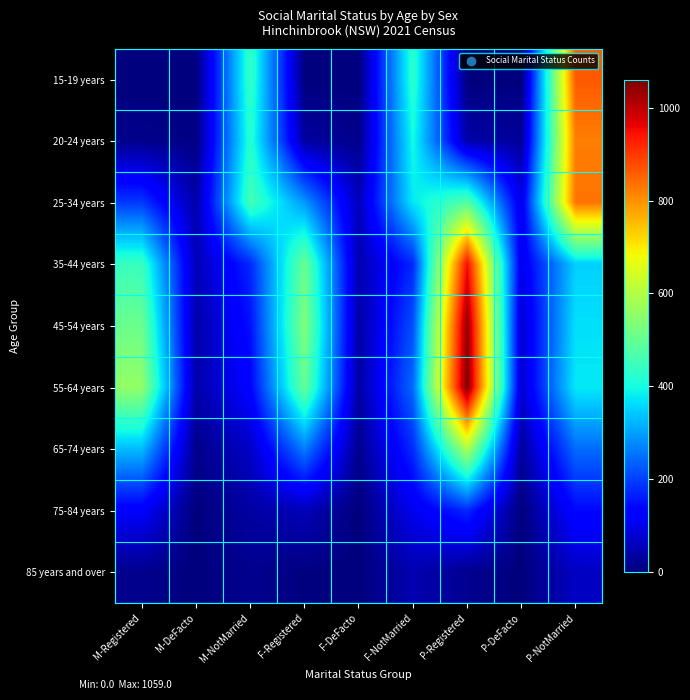

At which category is the sum across all series the highest?

P-Registered